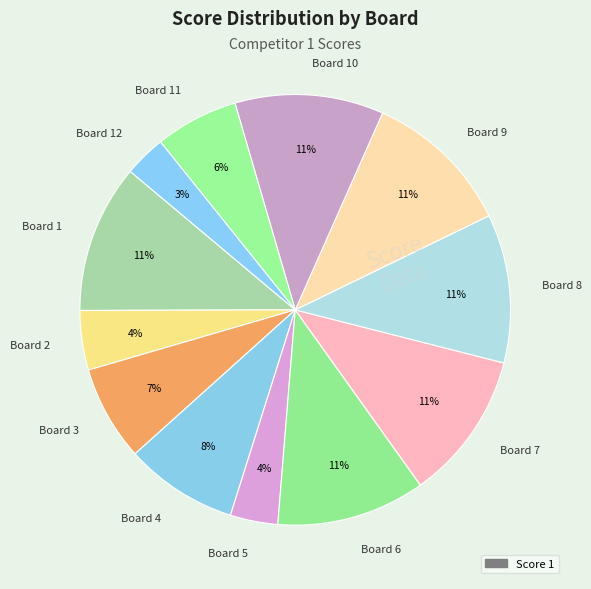

Do Board 6 and Board 1 together represent more than half of the pie?

No